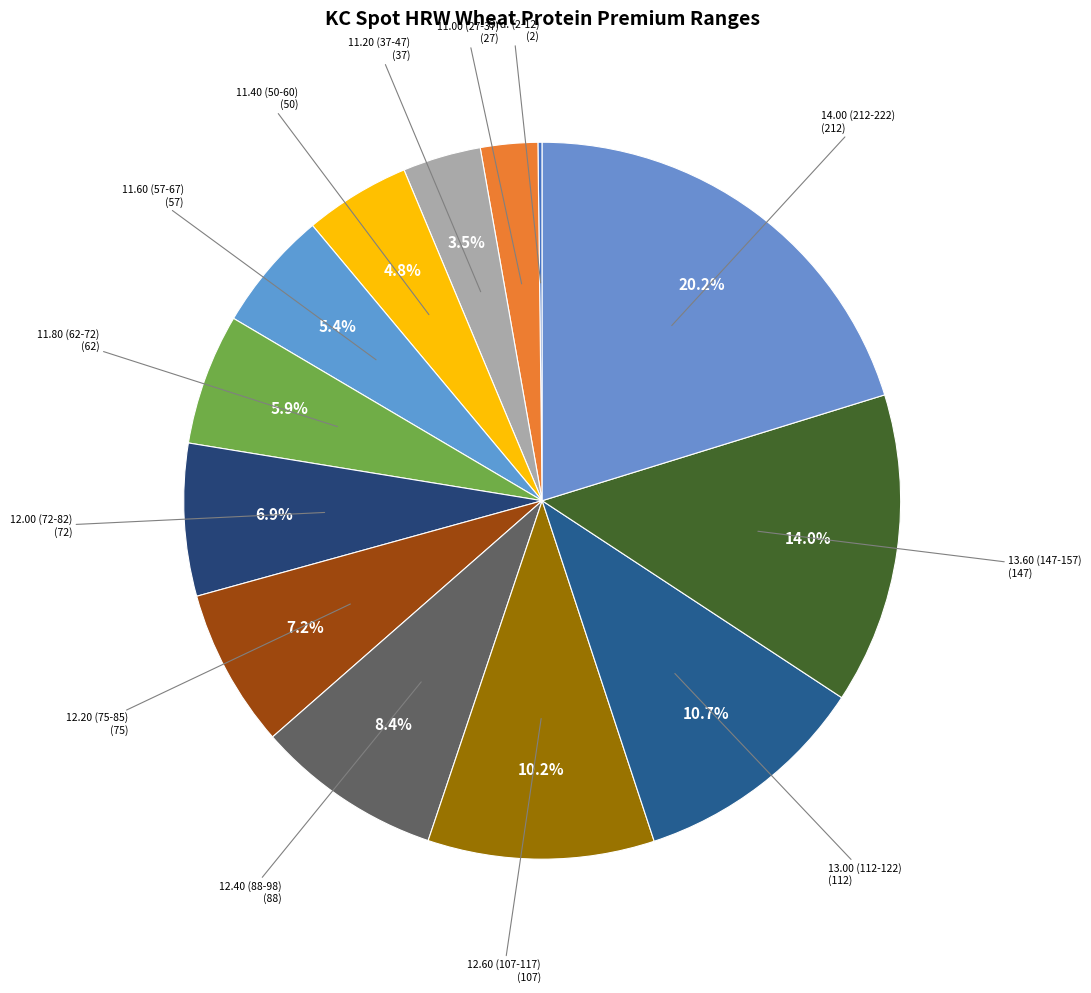

Is the sum of 11.20 (37-47) and 12.20 (75-85) greater than half?

No